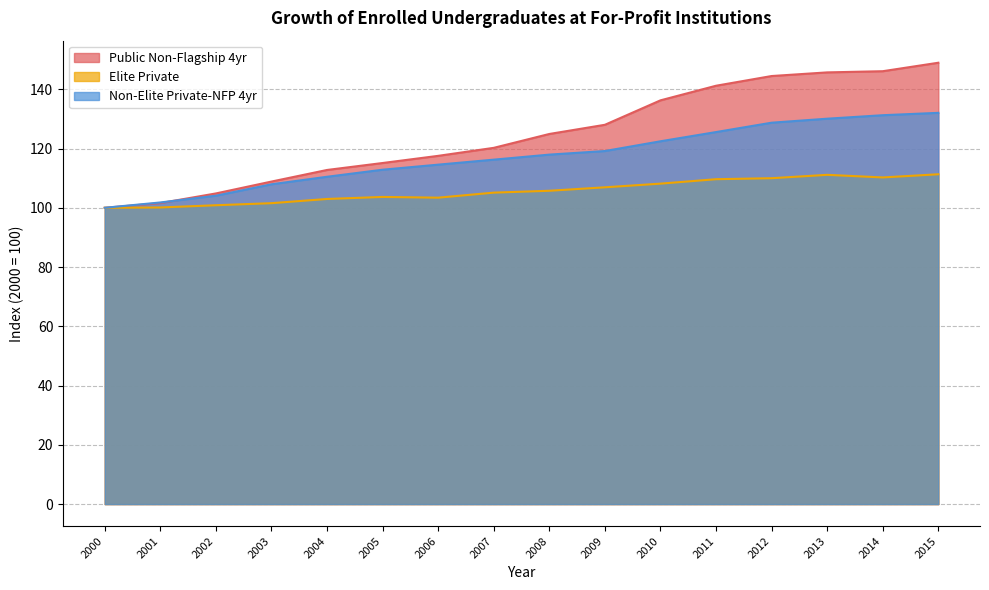

True or false: Elite Private and Public Non-Flagship 4yr cross at least once.

False